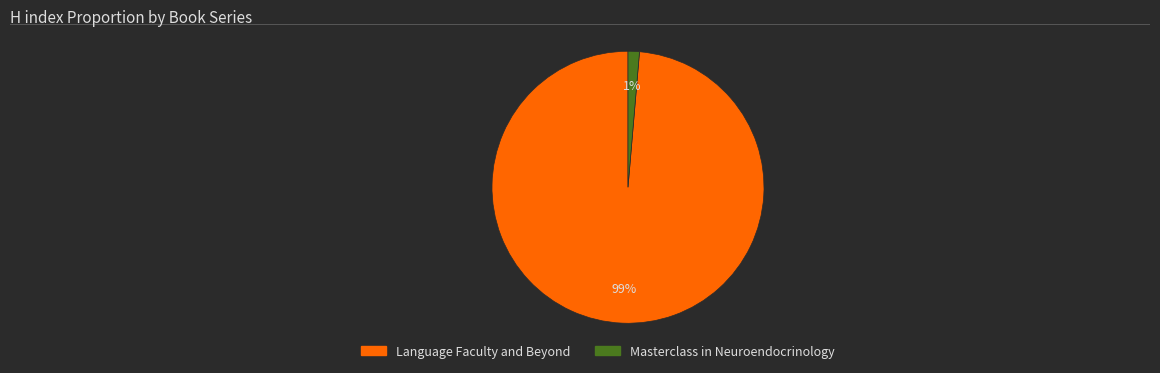

To the nearest percent, what percentage of the pie is Masterclass in Neuroendocrinology?

1%